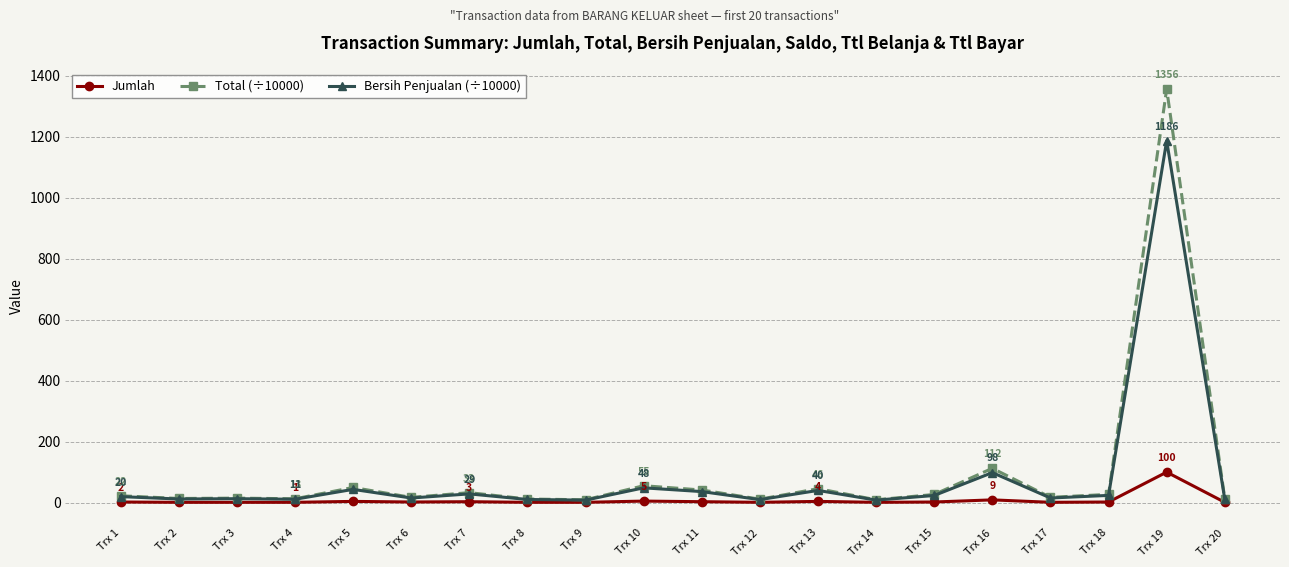

What is the sum of all Jumlah values?

145.0